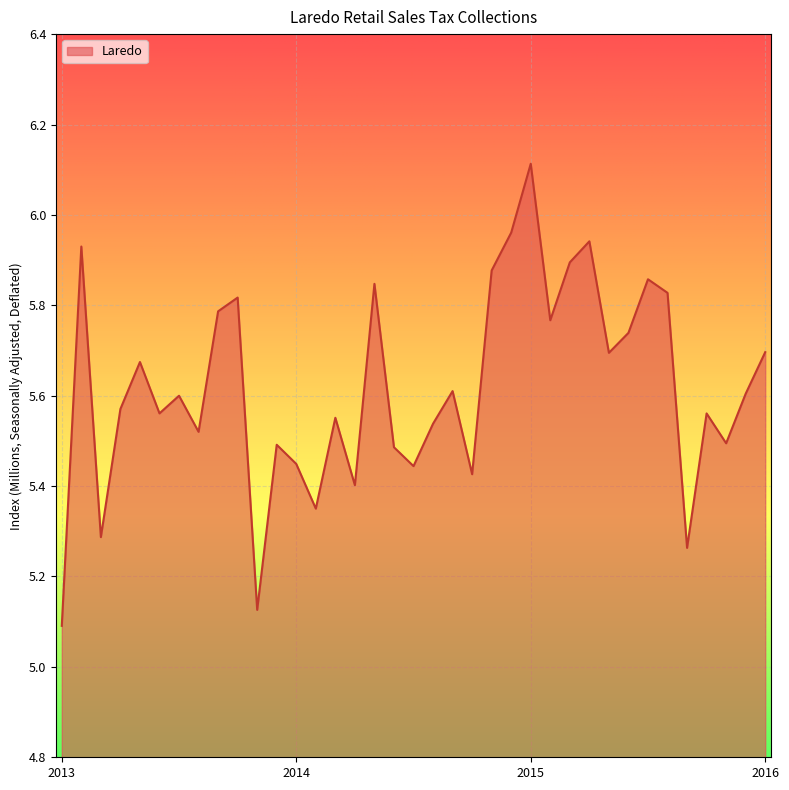

How many lines are shown in the chart?

1